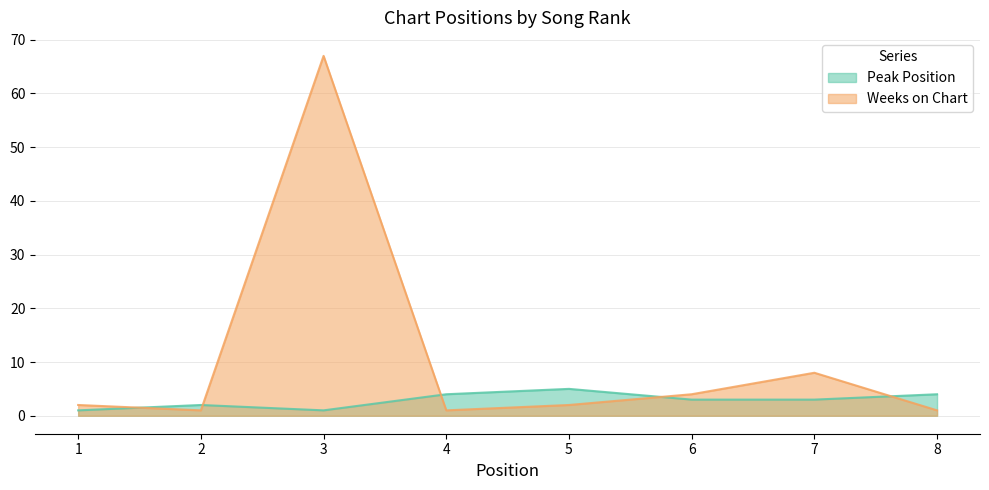

The Peak Position series shows 4 at 8. True or false?

True